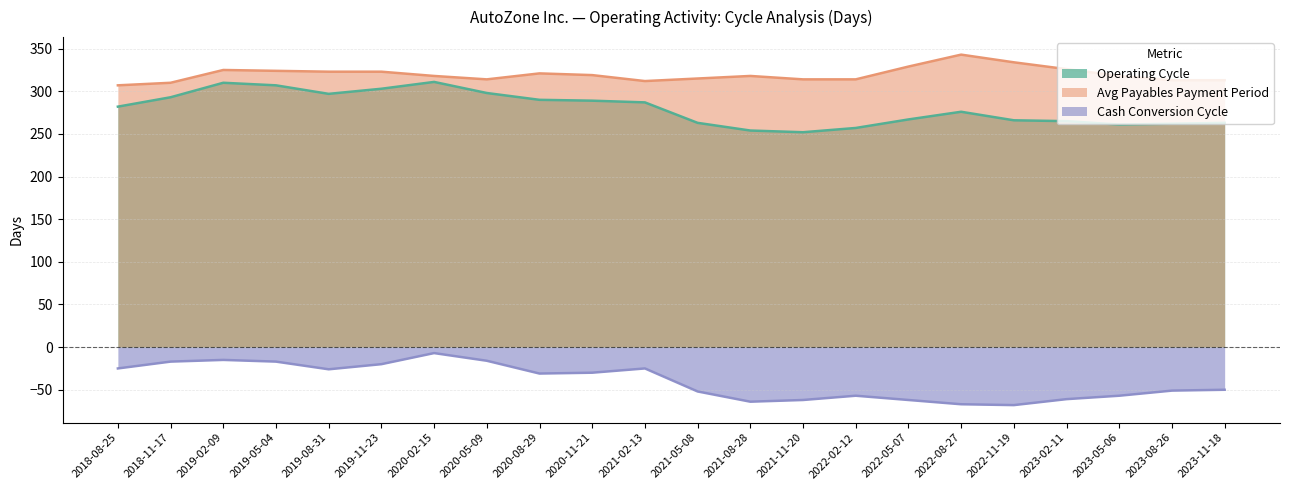

How many values in the Avg Payables Payment Period series exceed 318?

10